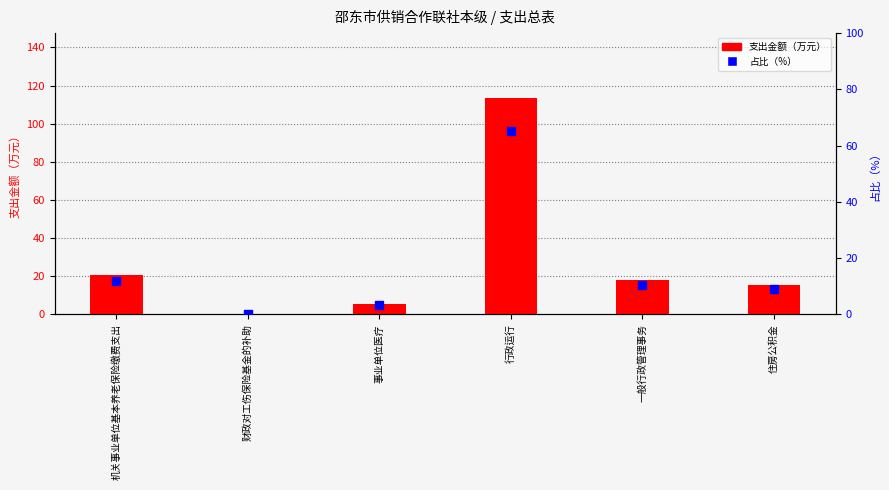

Is the value of 占比（%） at 事业单位医疗 greater than the value of 支出金额（万元） at 机关事业单位基本养老保险缴费支出?

No